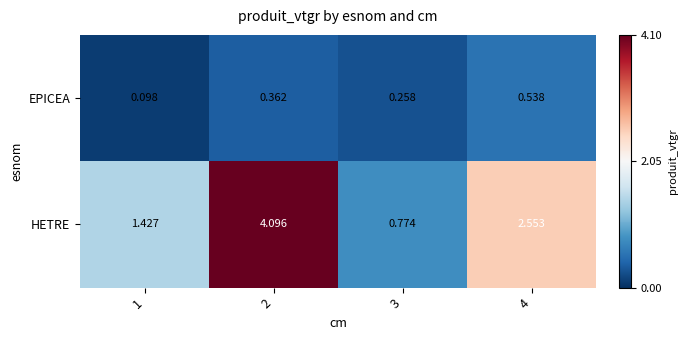

Which series has the largest range (max minus min)?

HETRE